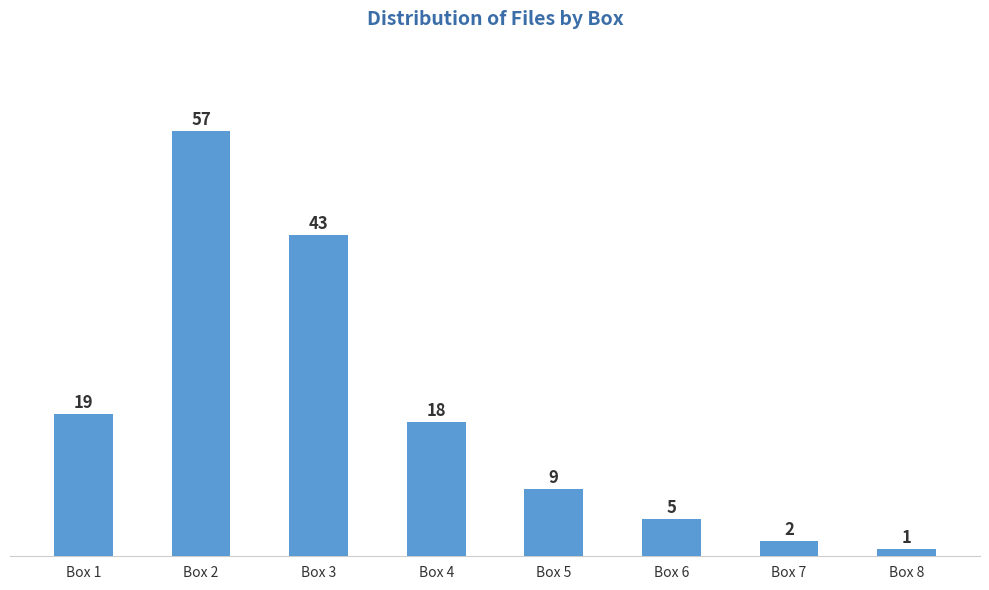

Reading right to left, what are all the values shown in this chart?

Box 8=1	Box 7=2	Box 6=5	Box 5=9	Box 4=18	Box 3=43	Box 2=57	Box 1=19